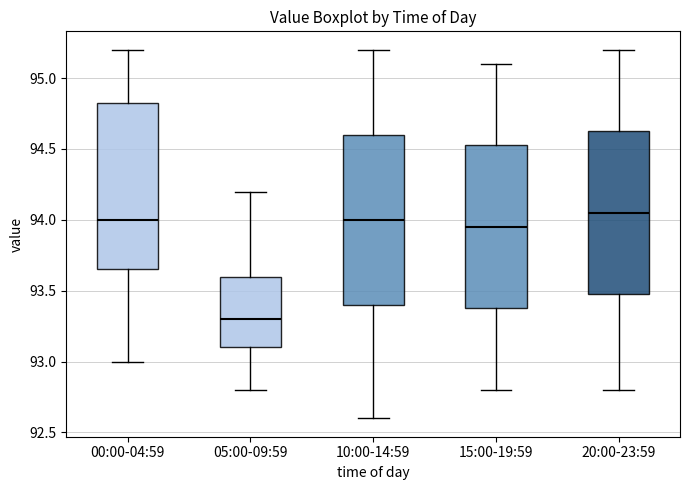

Reading left to right, transcribe this box plot: for each box, give where its median line is, the range the box spans, and where its two whiskers end, as read against the y-axis. The values are not printed on the chart, so give them approximately, as read against the axis.

00:00-04:59: median 94.00, box 93.65 to 94.85, whiskers 93.00 to 95.20
05:00-09:59: median 93.30, box 93.10 to 93.60, whiskers 92.80 to 94.20
10:00-14:59: median 94.00, box 93.40 to 94.60, whiskers 92.60 to 95.20
15:00-19:59: median 93.95, box 93.40 to 94.55, whiskers 92.80 to 95.10
20:00-23:59: median 94.05, box 93.50 to 94.65, whiskers 92.80 to 95.20